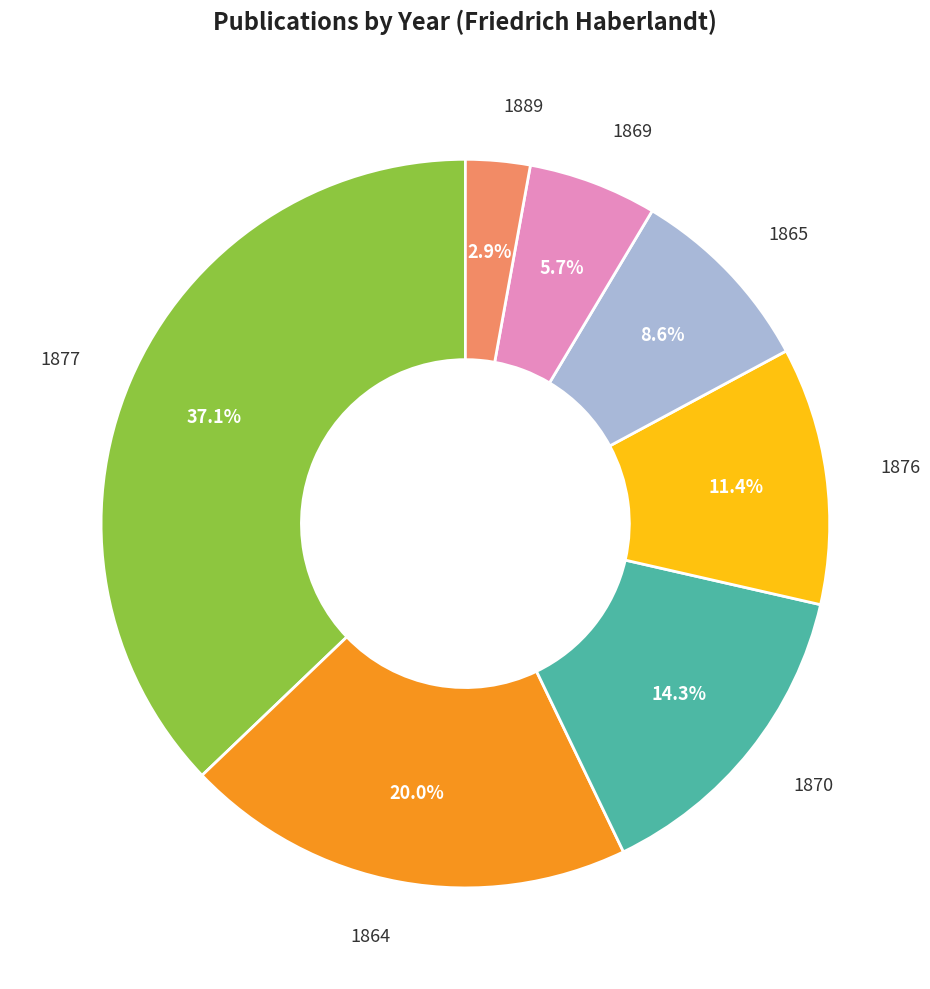

To the nearest percent, what is the combined percentage of 1865 and 1877?

46%